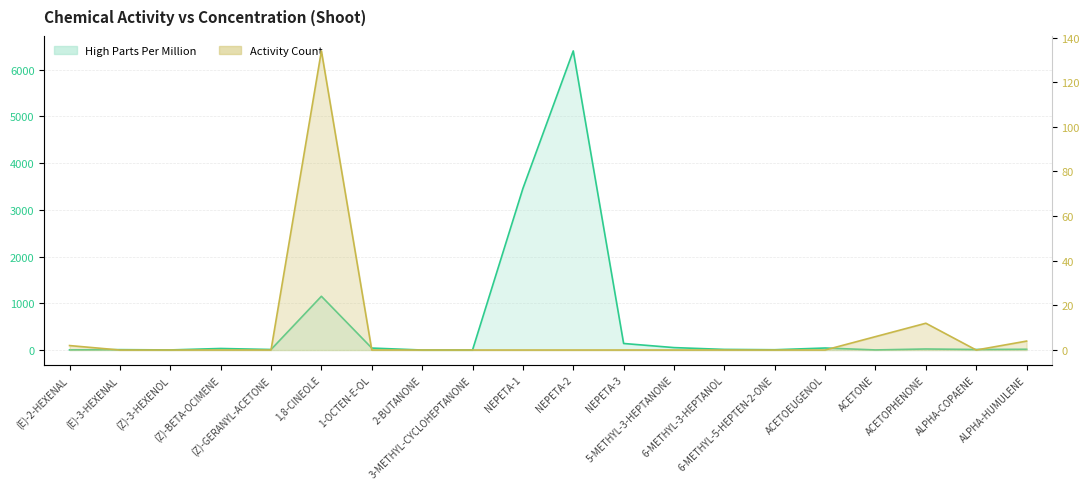

What is the difference between the maximum and minimum values in the Activity Count series?

134